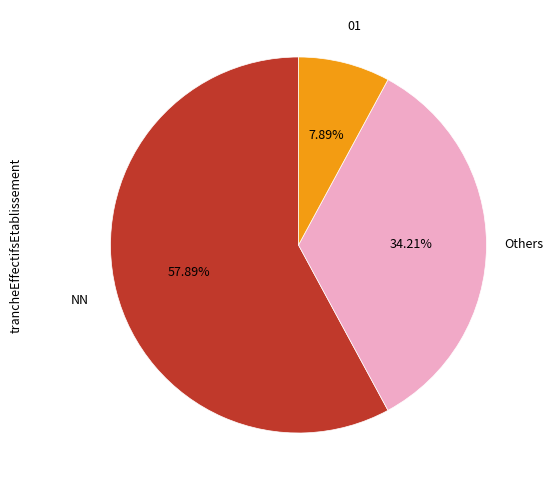

To the nearest percent, what is the average slice percentage?

33%